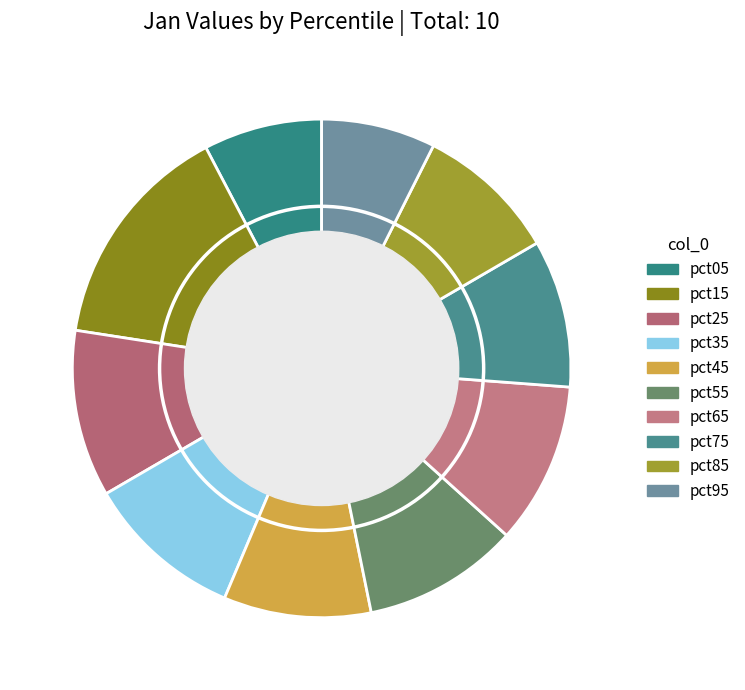

Which slice is the smallest?

pct95